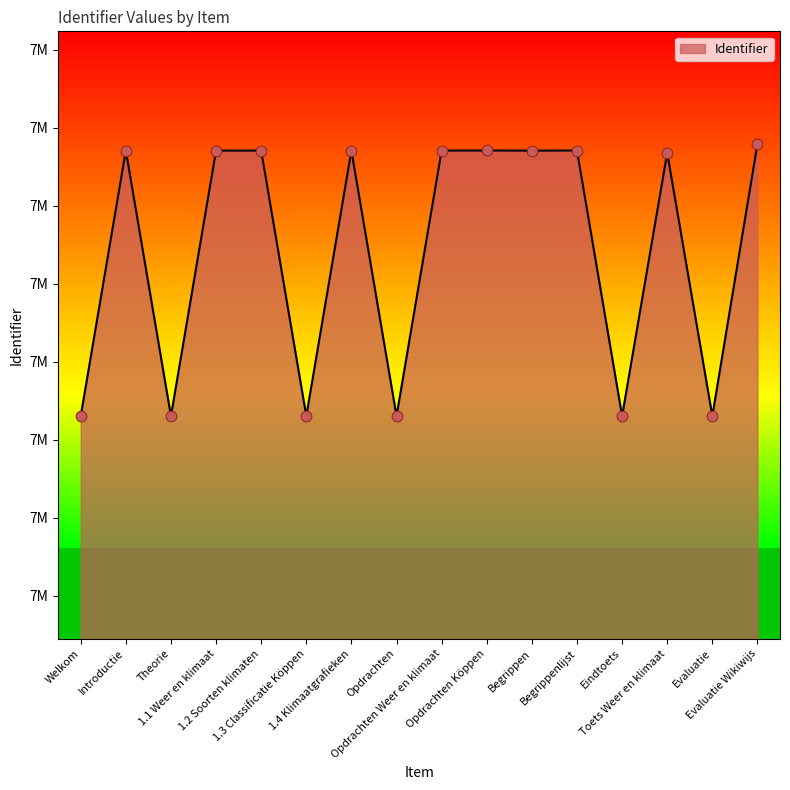

Which has a higher value, 1.1 Weer en klimaat or Theorie?

1.1 Weer en klimaat